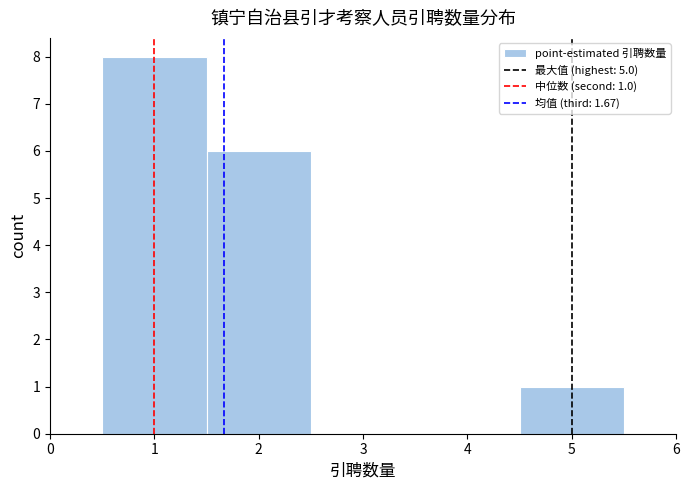

Which range on the x-axis has the tallest bar?

0.5 to 1.5